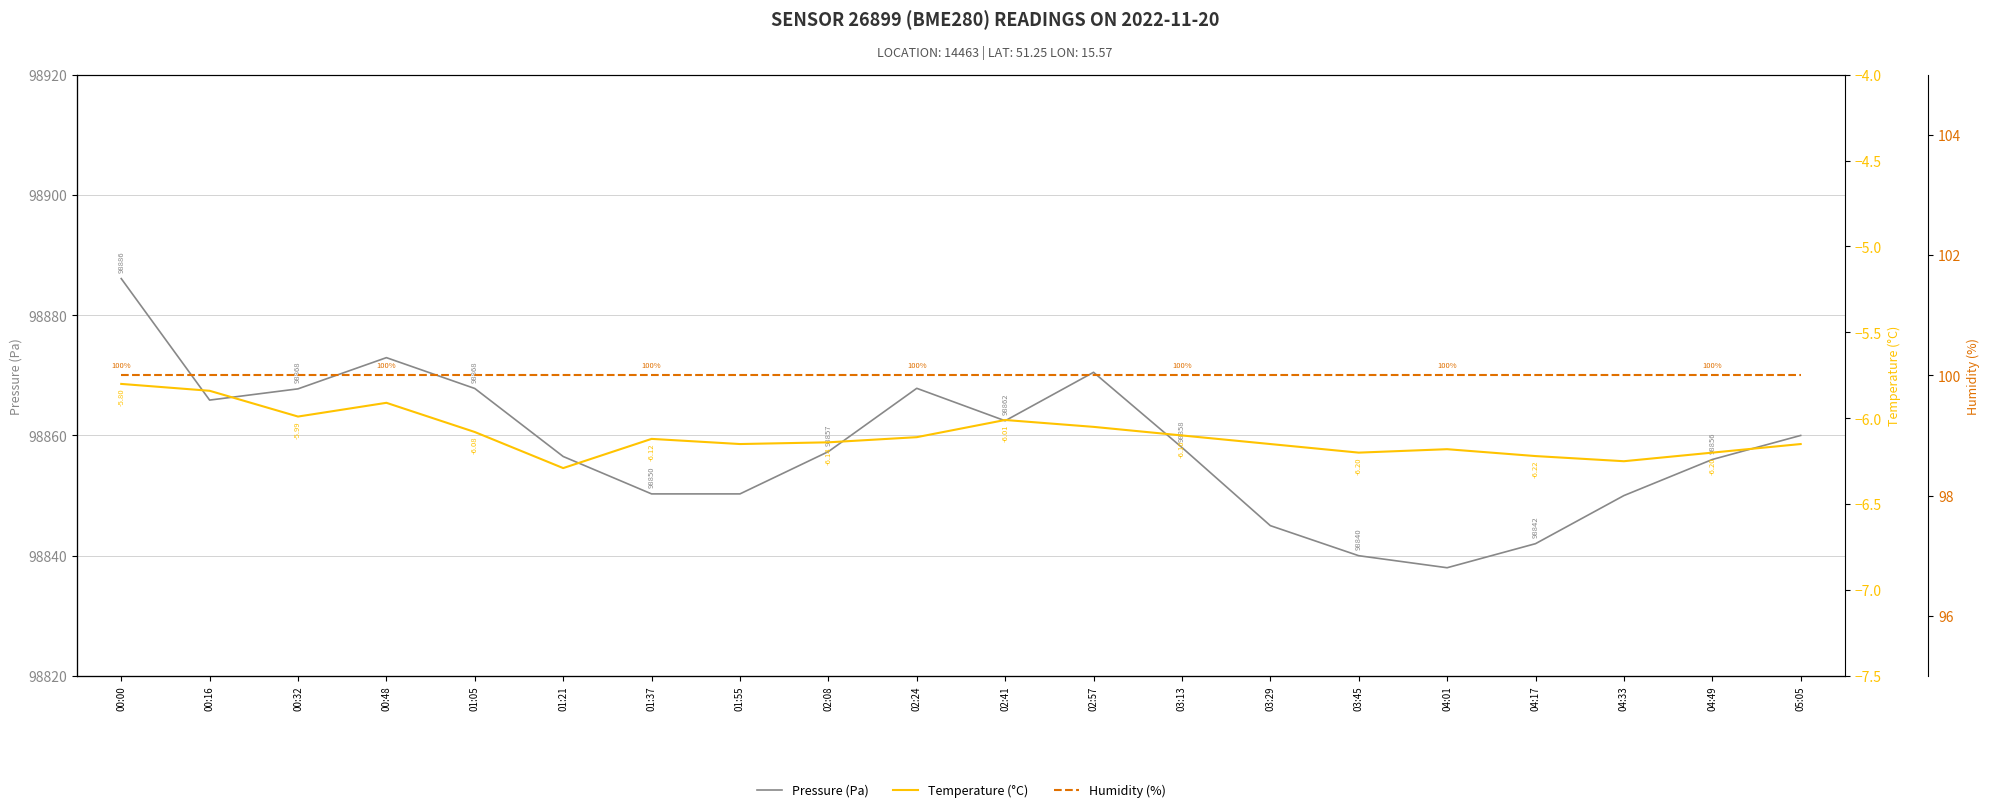

How many interior local valleys does the Temperature (°C) series have?

5